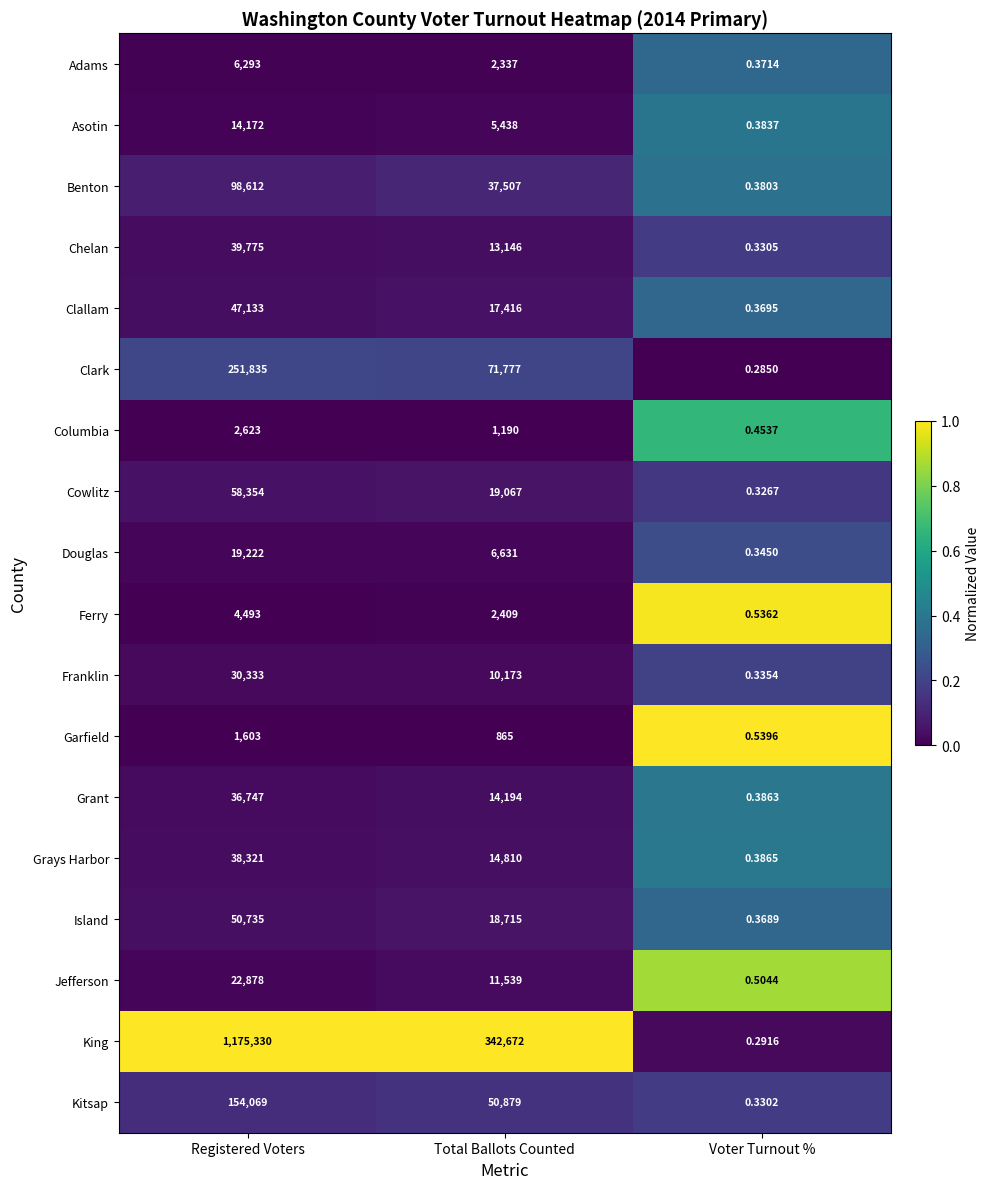

Where is Asotin nearest to the value 7086?

Total Ballots Counted